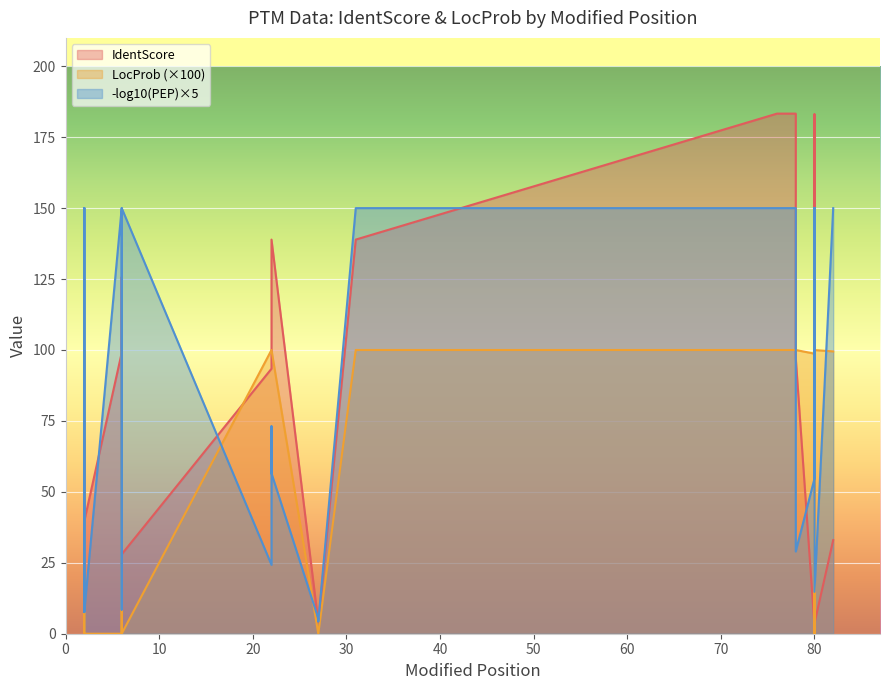

Reading left to right, extract all data points from this chart.

IdentScore: 43.7	68.8	39.6	55.0	47.3	43.7	68.8	39.6	99.0	125.6	48.0	28.0	93.4	96.2	138.9	3.9	4.0	138.9	183.3	183.3	97.2	2.7	49.0	183.1	85.2	163.8	2.5	59.0	21.0	56.0	3.7	33.0
LocProb: 0.0	0.0	0.0	0.0	0.0	0.0	100.0	0.0	0.0	100.0	99.8	0.0	100.0	100.0	100.0	0.0	0.0	100.0	100.0	100.0	100.0	98.7	100.0	99.8	0.0	99.8	0.0	0.0	0.0	99.9	100.0	99.5